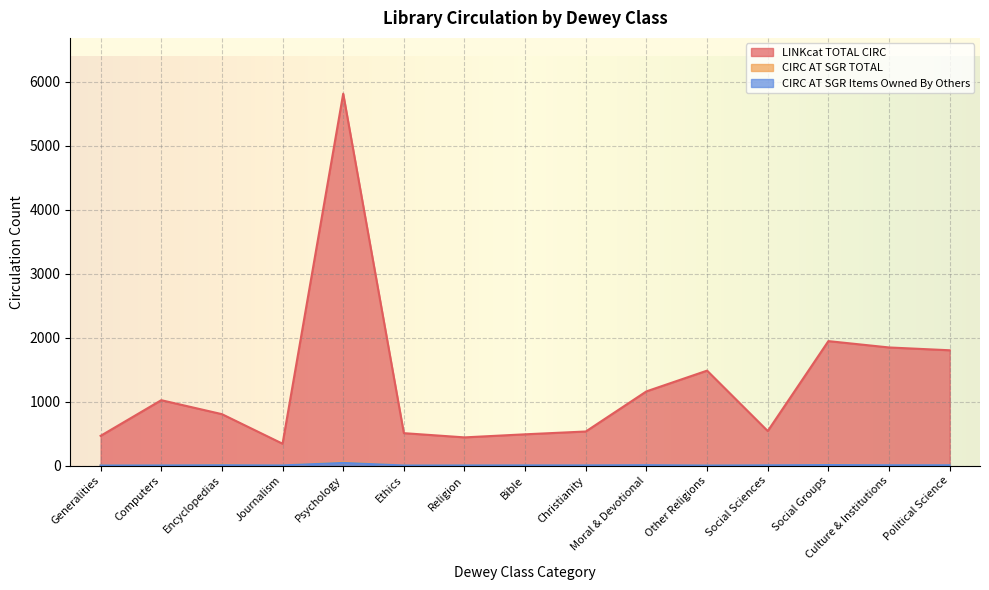

What is the lowest value of the CIRC AT SGR Items Owned By Others series?

2